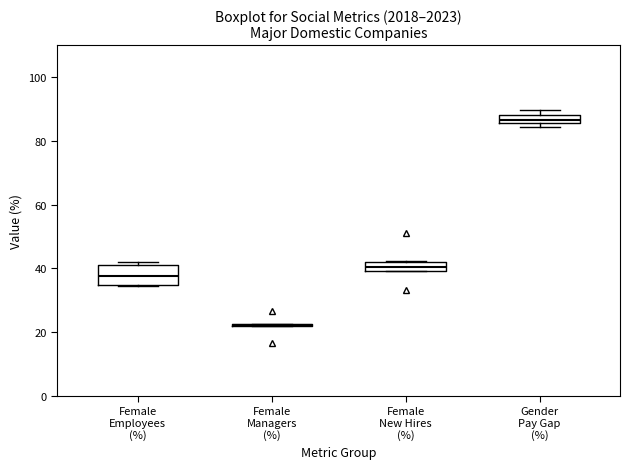

Comparing the boxes themselves (not the whiskers), which one is the tallest?

Female Employees (%)